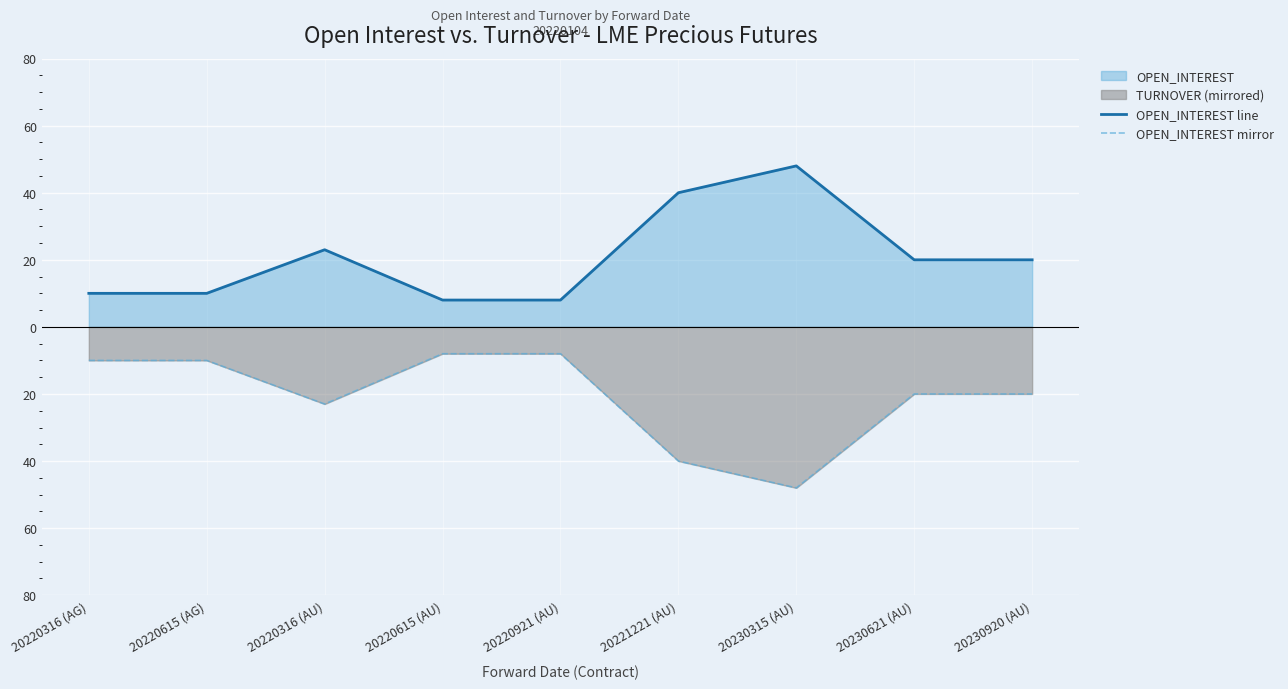

How many data points in OPEN_INTEREST line are above 20?

3